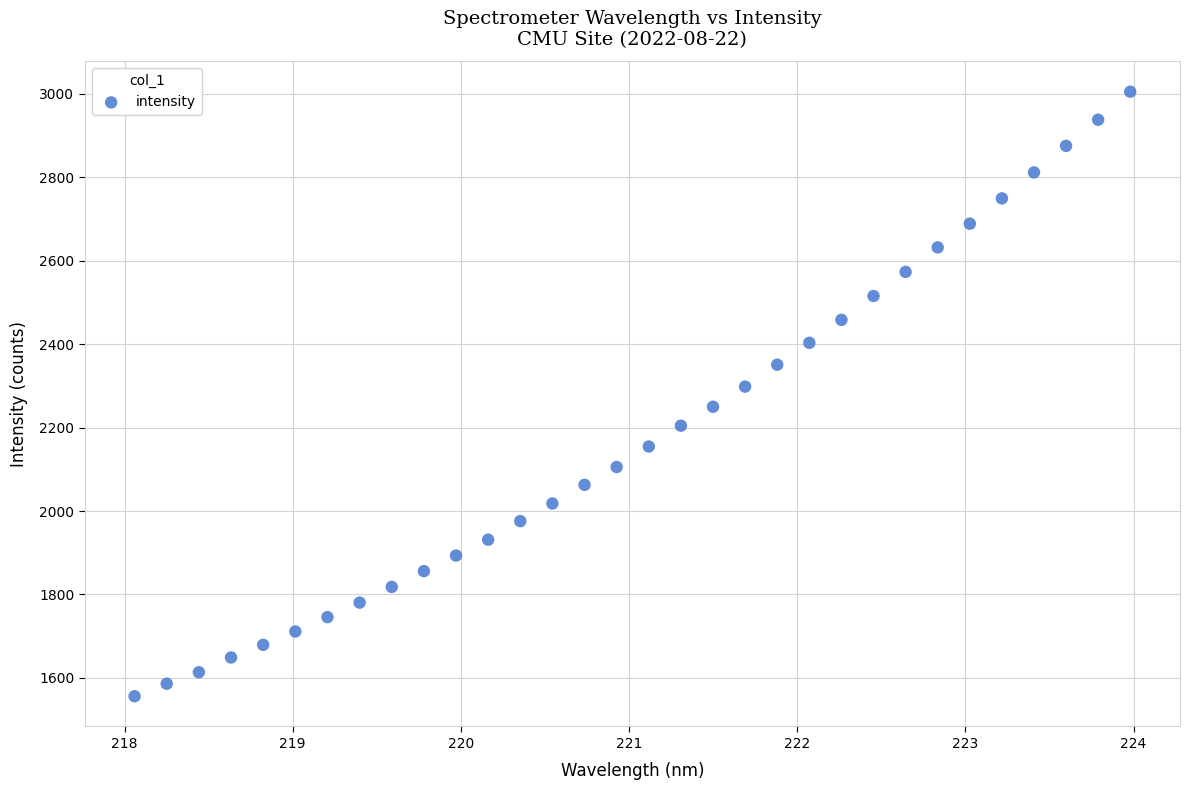

What is the range of X values (max minus min)?

5.9